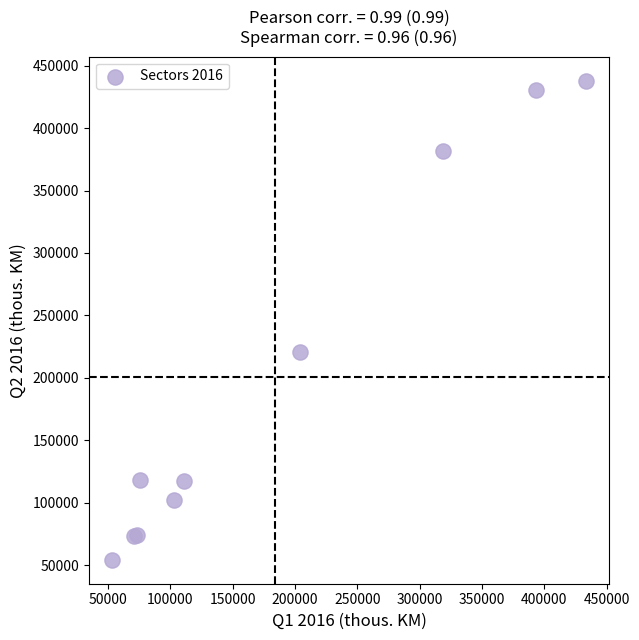

What Y value in the scatter plot is closest to 246160?

220729